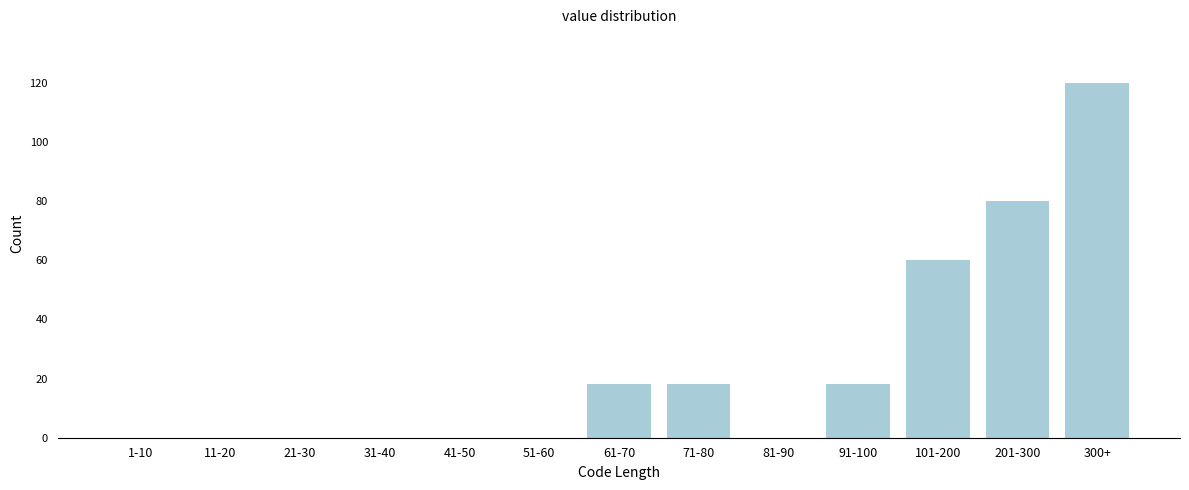

What is the sum of all values?

314